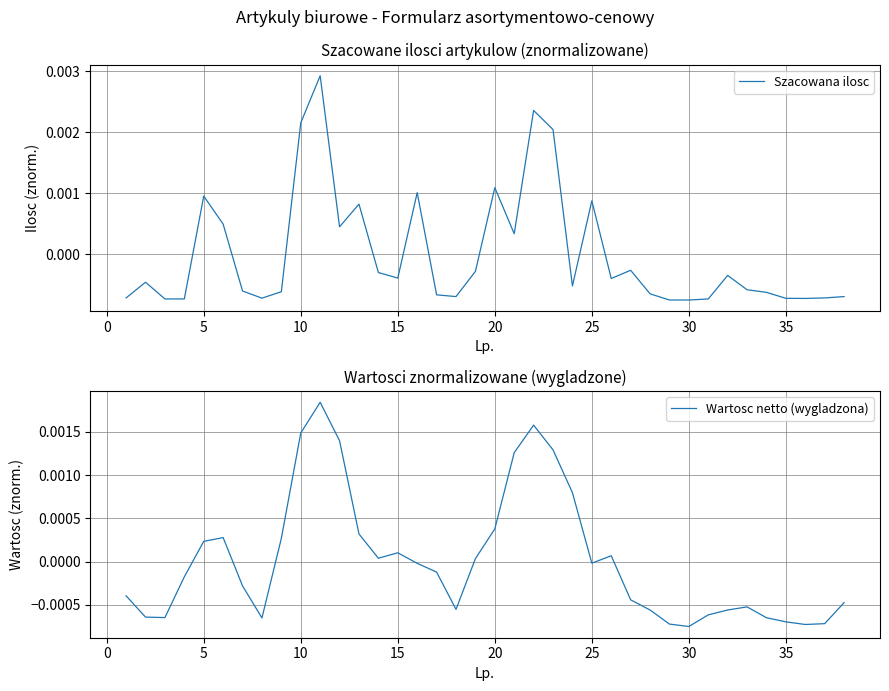

Where does the Szacowana ilosc series first go above 0?

5